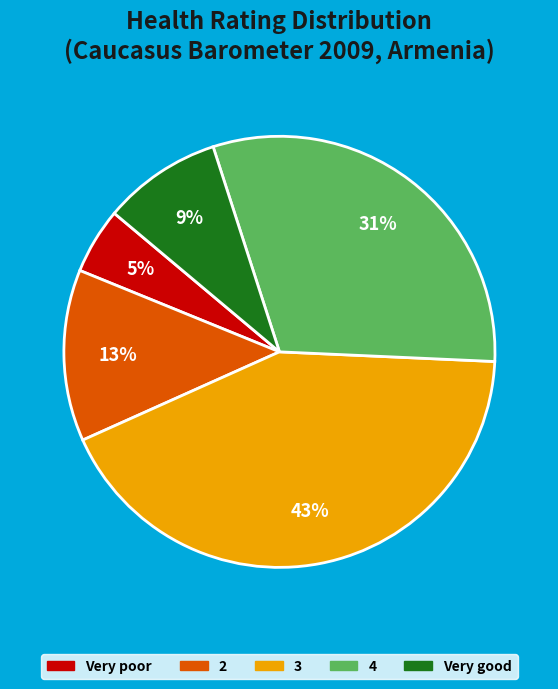

What is the ratio of the value at Very good to the value at 3?

0.2